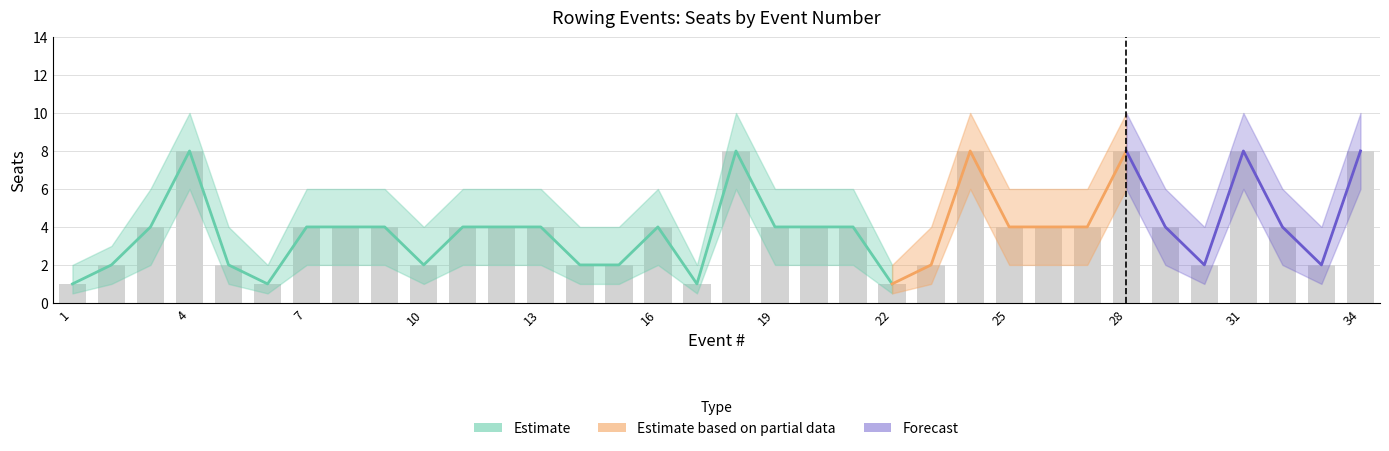

At how many categories does at least one series exceed 6?

6